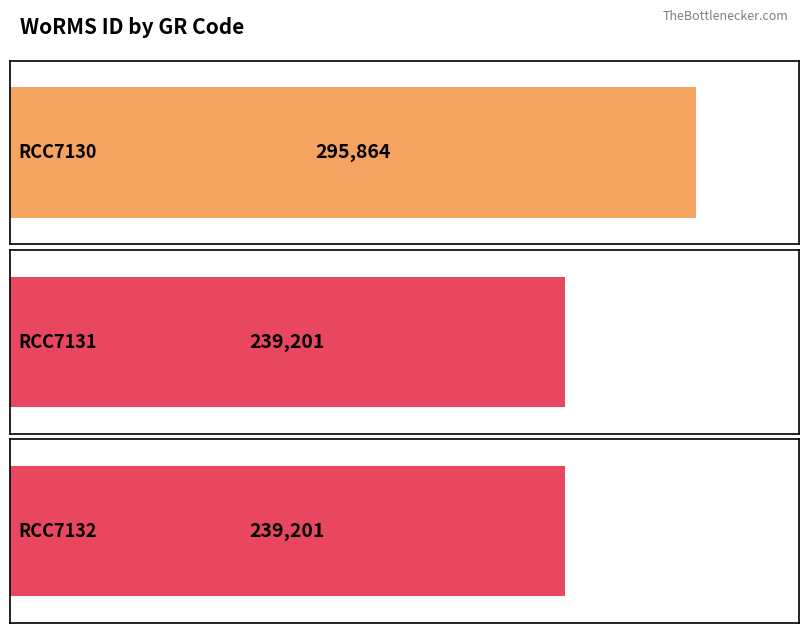

Count the values in the range 239201 to 295864.

3